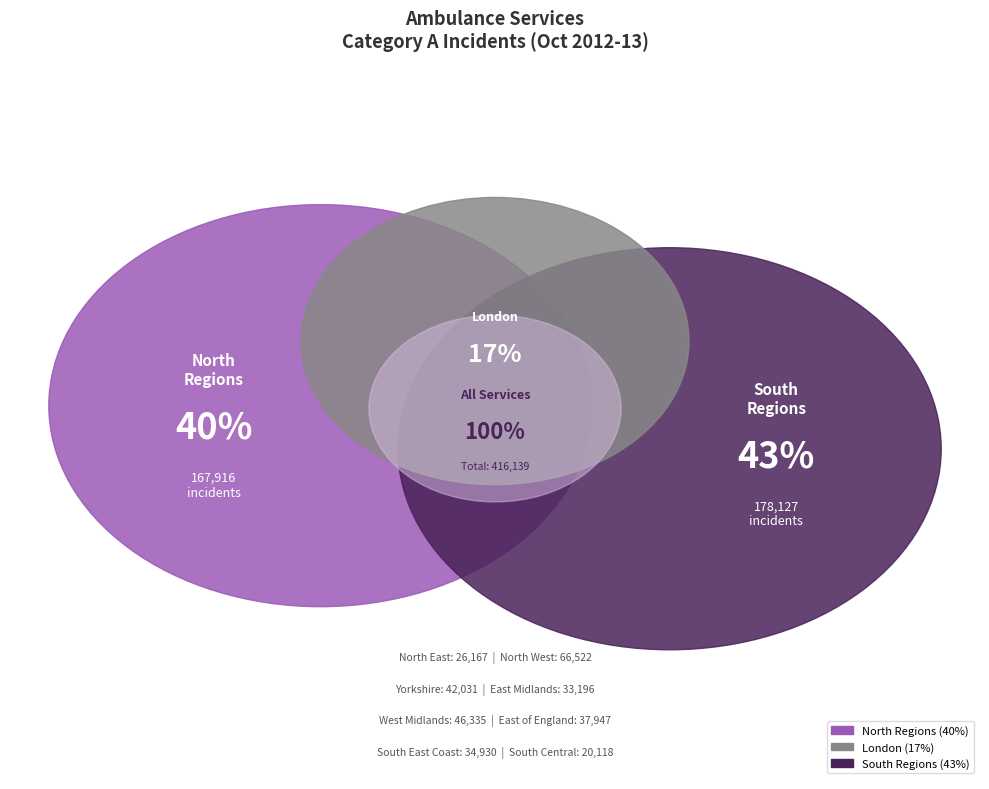

Is LONDON
AMBULANCE the majority of the pie?

No